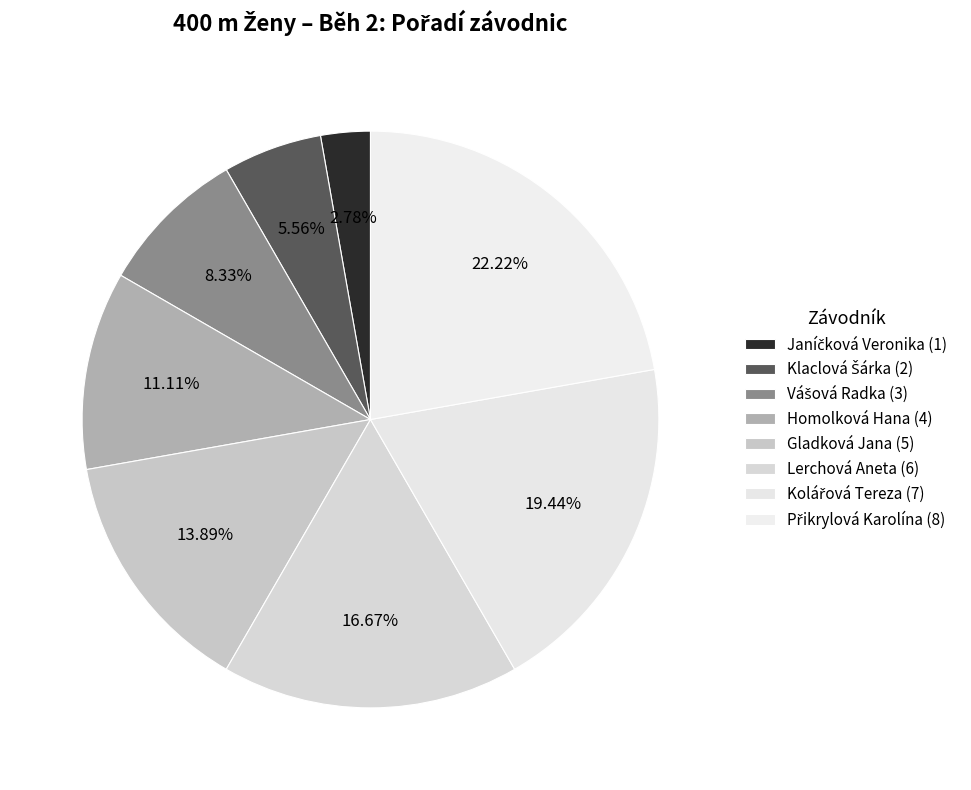

What is the change in value from Homolková Hana to Kolářová Tereza?

+3